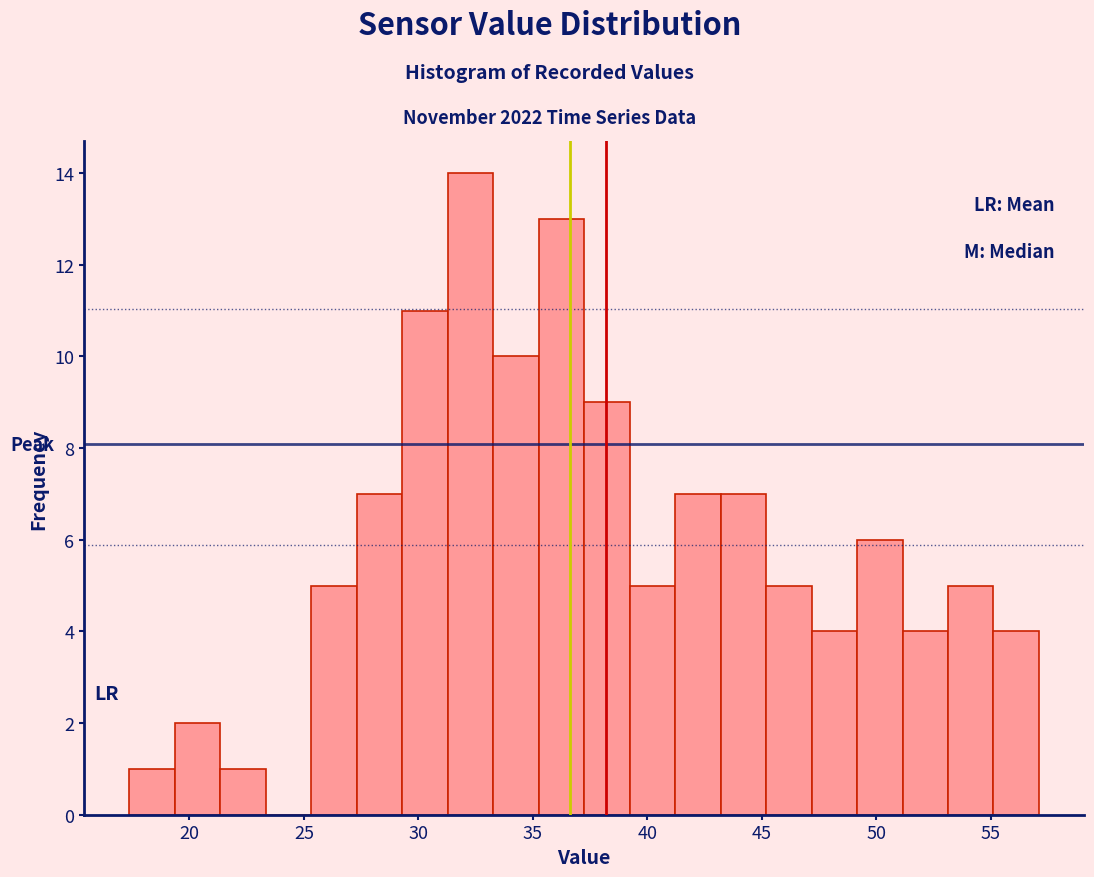

Around what value on the x-axis is the tallest bar? Give the approximate position of its centre, as read against the axis.

32.5